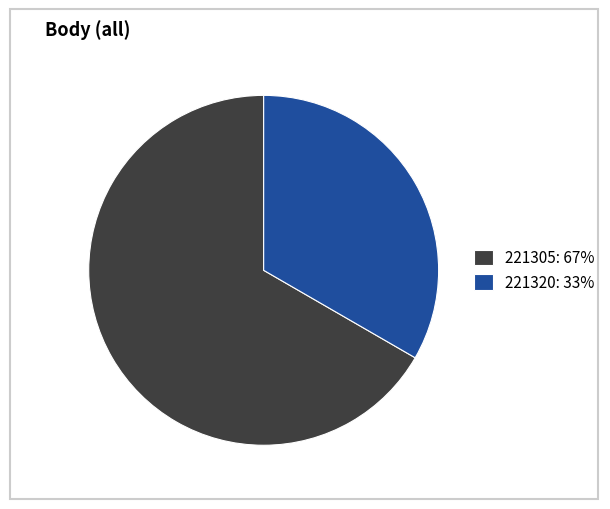

Count the number of slices in the pie.

2